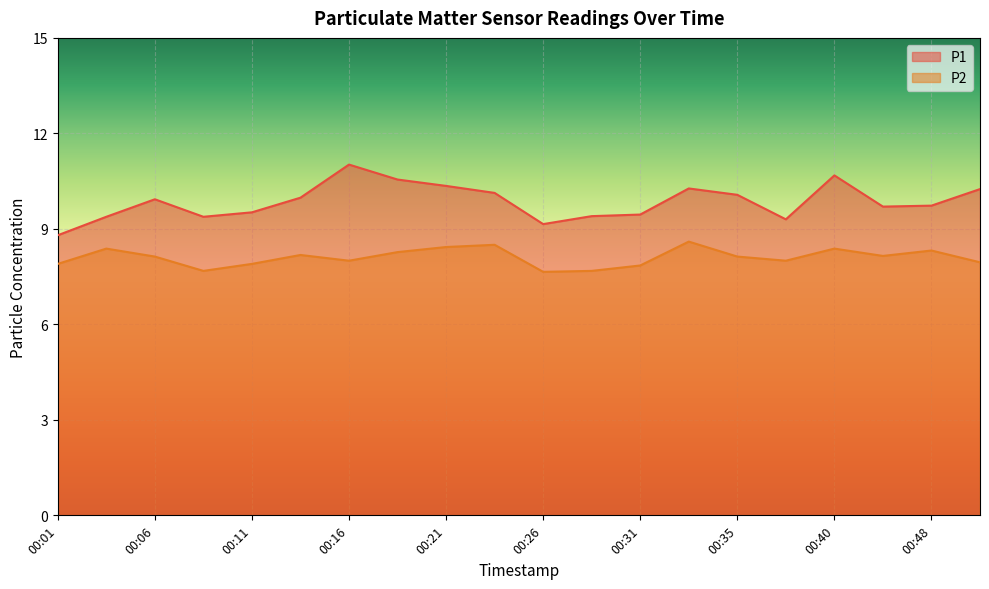

The P2 series shows 10.3 at 00:01. True or false?

False